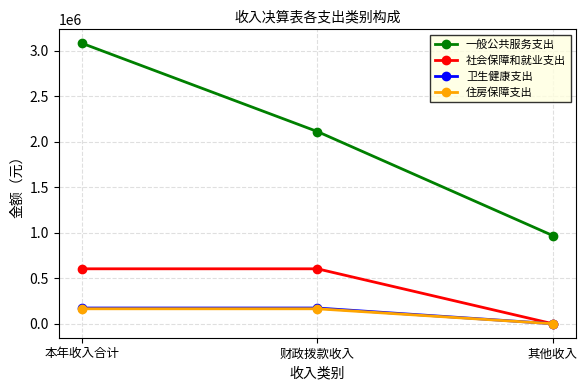

What is the sum of all 社会保障和就业支出 values?

1207059.5